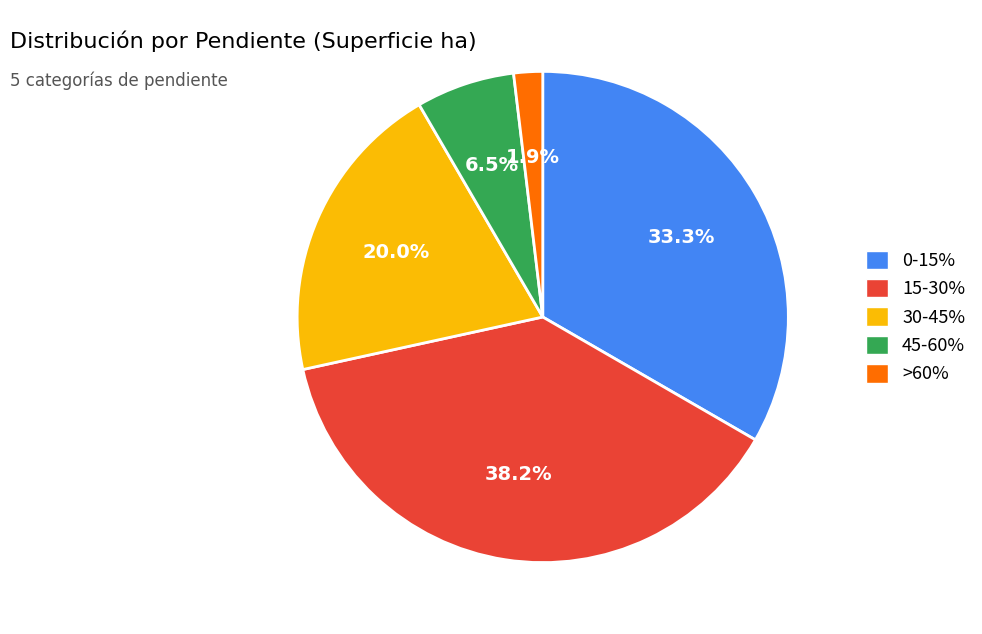

How many segments does this pie chart have?

5